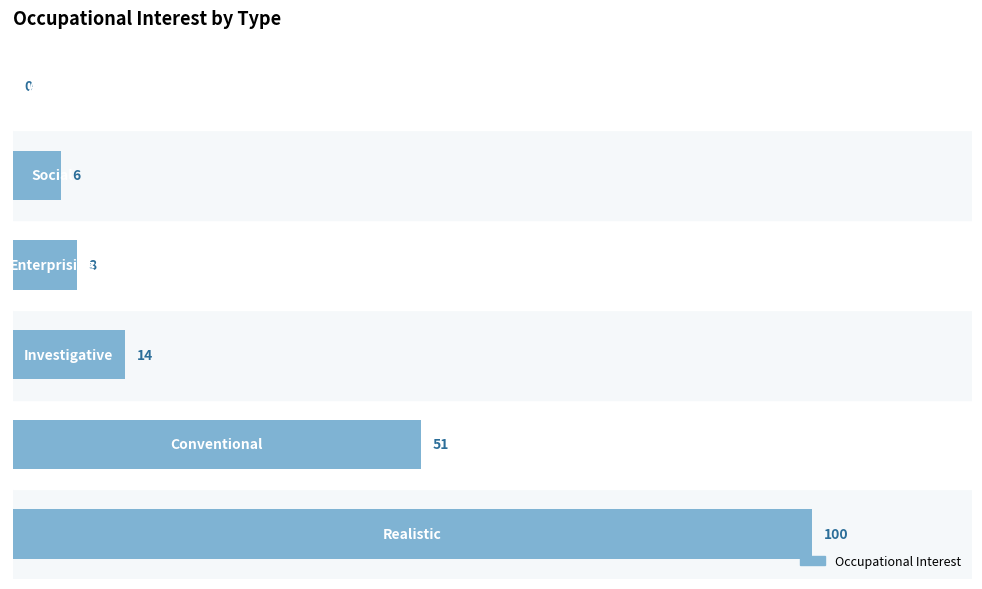

Count the number of categories in the chart.

6